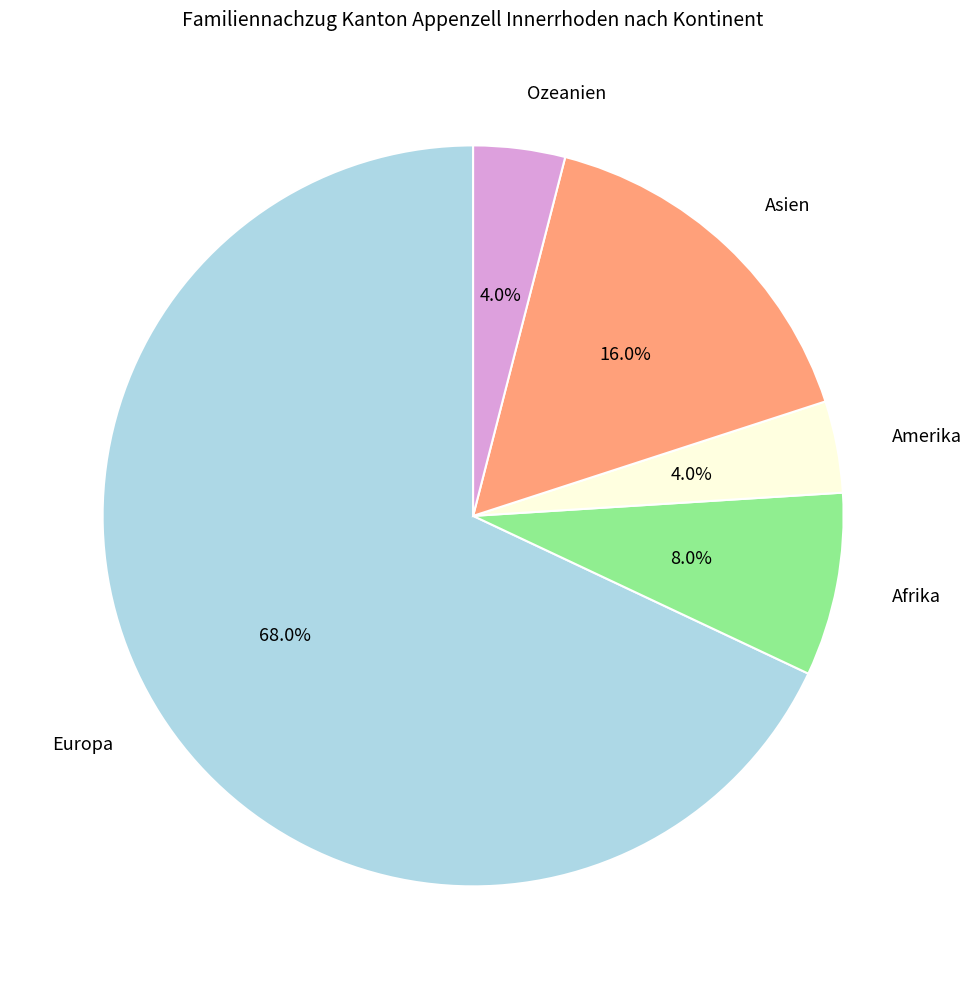

Count the number of slices in the pie.

5